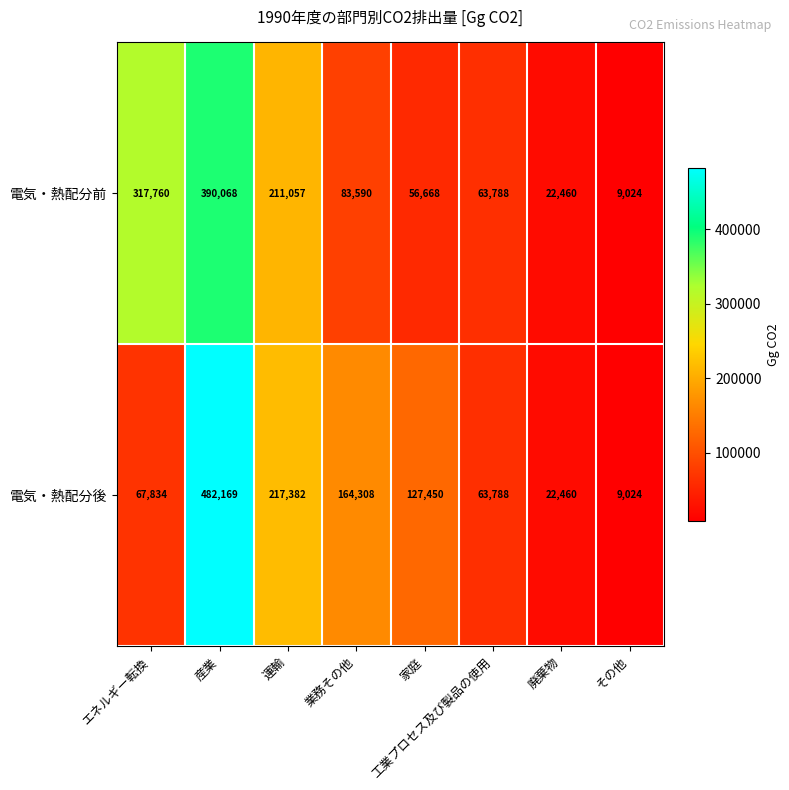

The value of 電気・熱配分前 at 工業プロセス及び製品の使用 is 63788. True or false?

True